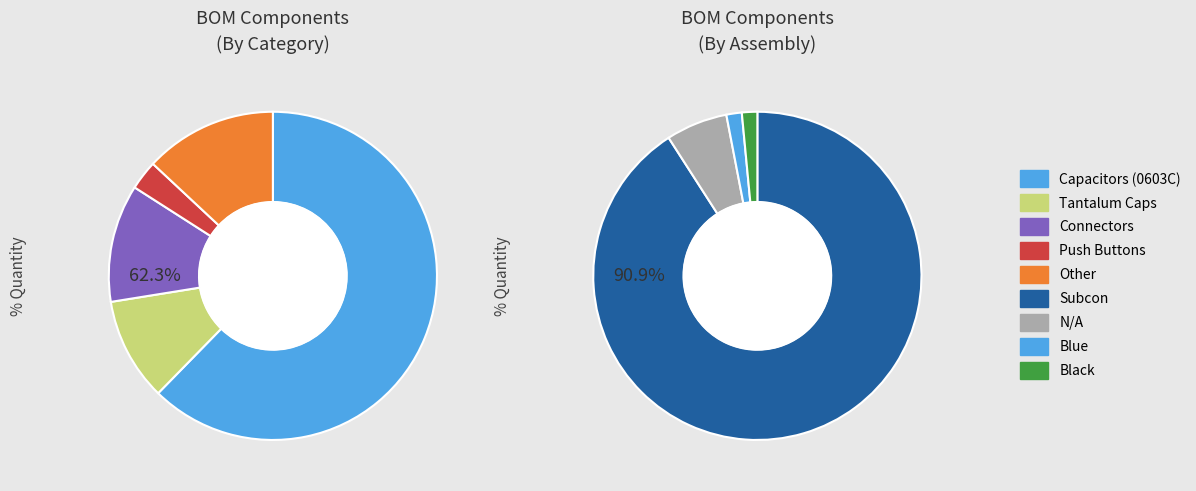

Does Blue account for over 50% of the chart?

No